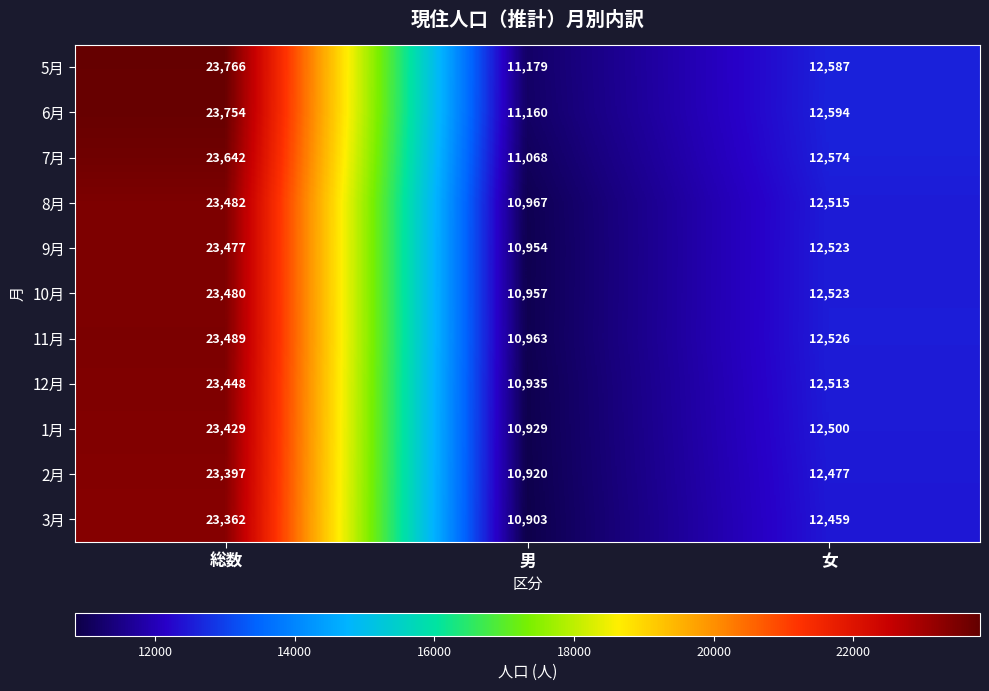

Count the 7月 values in the range 11068 to 23642.

3